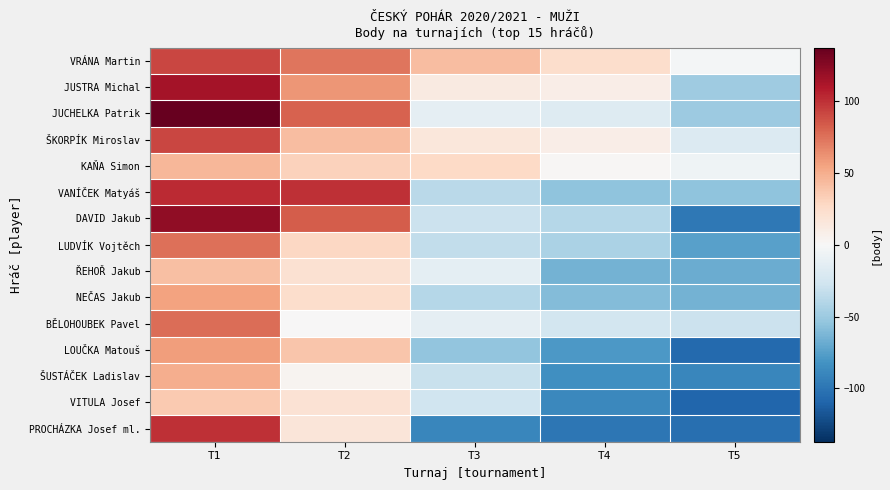

Reading left to right, transcribe all the data shown in this chart.

VRÁNA Martin: T1=92.1	T2=73.1	T3=42.1	T4=24.1	T5=-2.9
JUSTRA Michal: T1=114.1	T2=60.1	T3=12.1	T4=9.1	T5=-48.9
JUCHELKA Patrik: T1=137.1	T2=81.1	T3=-11.9	T4=-17.9	T5=-49.9
ŠKORPÍK Miroslav: T1=91.1	T2=42.1	T3=15.1	T4=9.1	T5=-18.9
KAŇA Simon: T1=45.1	T2=32.1	T3=27.1	T4=2.1	T5=-5.9
VANÍČEK Matyáš: T1=102.1	T2=100.1	T3=-36.9	T4=-54.9	T5=-54.9
DAVID Jakub: T1=122.1	T2=83.1	T3=-29.9	T4=-38.9	T5=-97.9
LUDVÍK Vojtěch: T1=75.1	T2=28.1	T3=-33.9	T4=-43.9	T5=-74.9
ŘEHOŘ Jakub: T1=41.1	T2=21.1	T3=-12.9	T4=-64.9	T5=-67.9
NEČAS Jakub: T1=55.1	T2=24.1	T3=-38.9	T4=-59.9	T5=-64.9
BĚLOHOUBEK Pavel: T1=76.1	T2=0.0	T3=-11.9	T4=-24.9	T5=-29.9
LOUČKA Matouš: T1=57.1	T2=38.1	T3=-53.9	T4=-78.9	T5=-106.9
ŠUSTÁČEK Ladislav: T1=50.1	T2=4.1	T3=-30.9	T4=-83.9	T5=-89.9
VITULA Josef: T1=36.1	T2=20.1	T3=-26.9	T4=-87.9	T5=-108.9
PROCHÁZKA Josef ml.: T1=100.1	T2=16.1	T3=-89.9	T4=-98.9	T5=-103.9